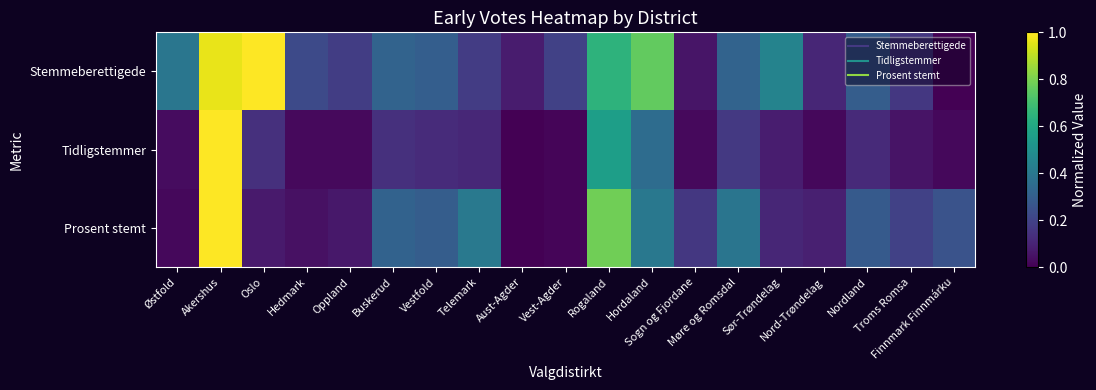

What is the total value across all series at Nord-Trøndelag?

0.2